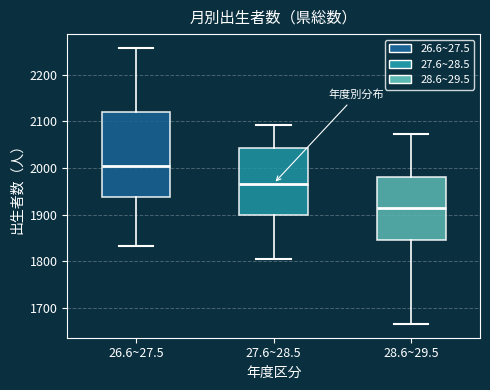

Which box's median line is the lowest?

28.6~29.5